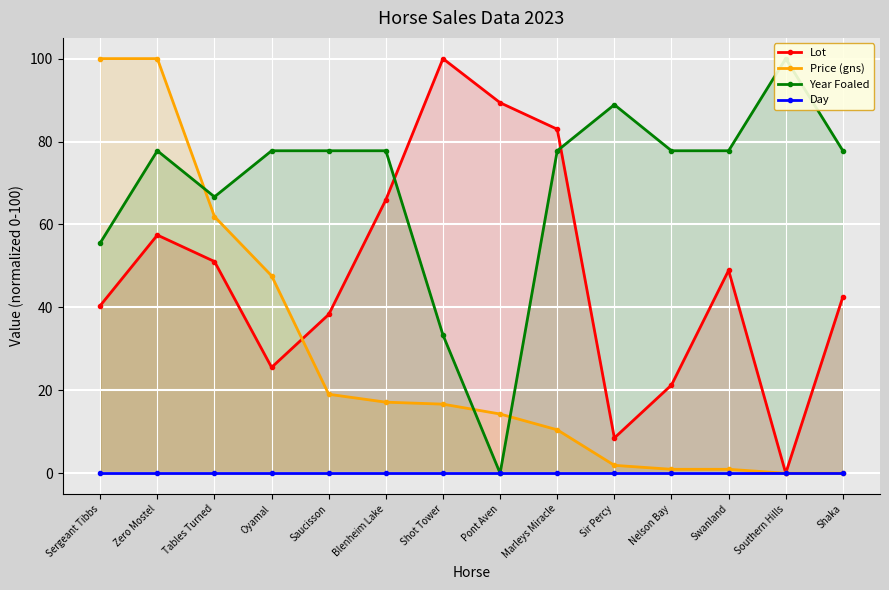

True or false: Lot and Year Foaled intersect in this chart.

True